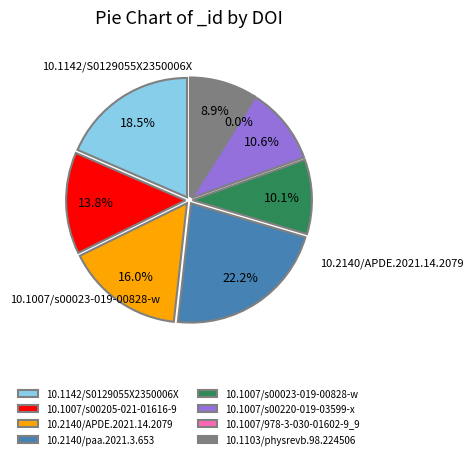

To the nearest percent, what percentage of the pie is 10.1007/s00205-021-01616-9?

14%